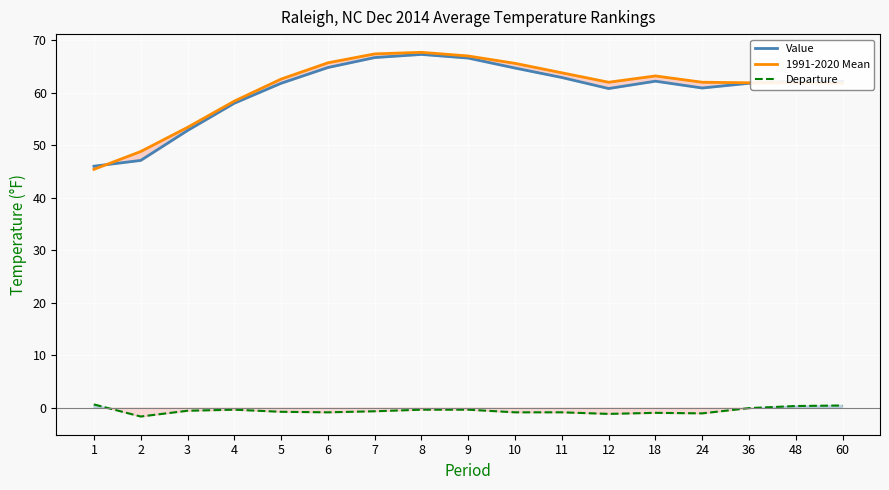

What is the value of the Value point at the 7th from the left?

66.7